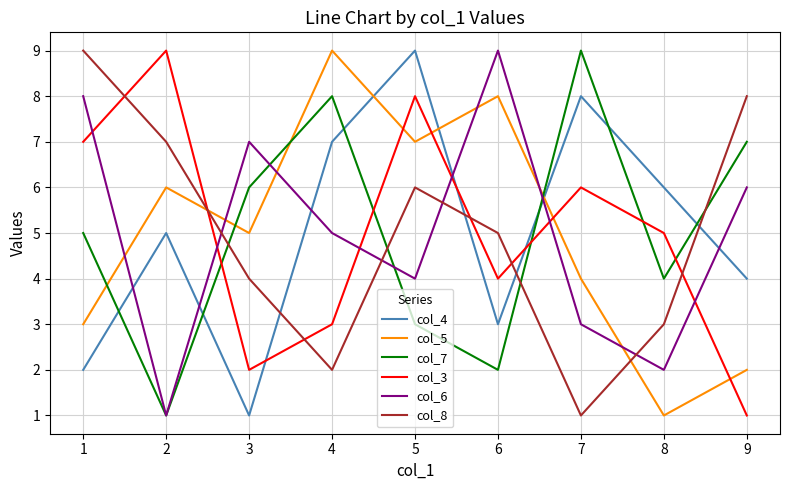

At which label does col_7 reach its peak?

7